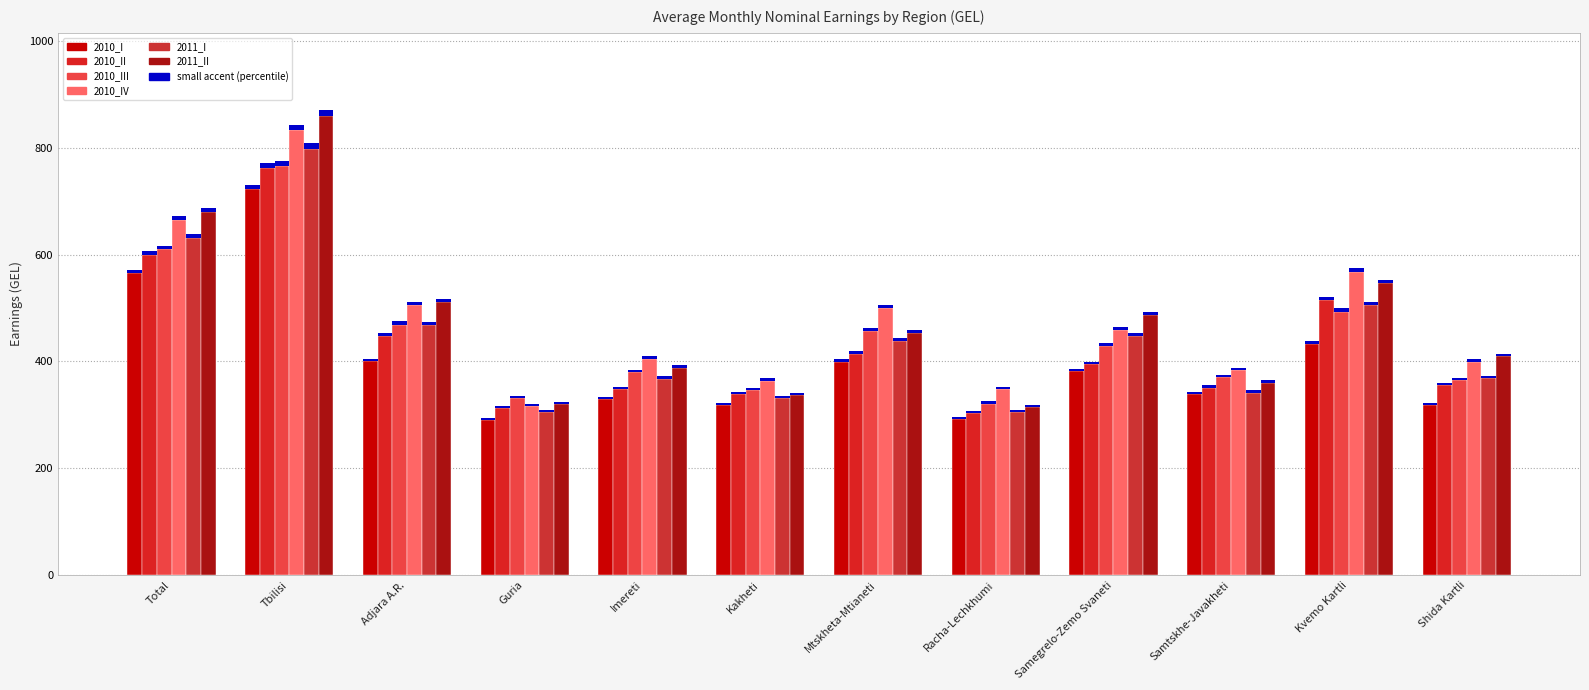

What is the label of the 6th bar from the left?

Kakheti